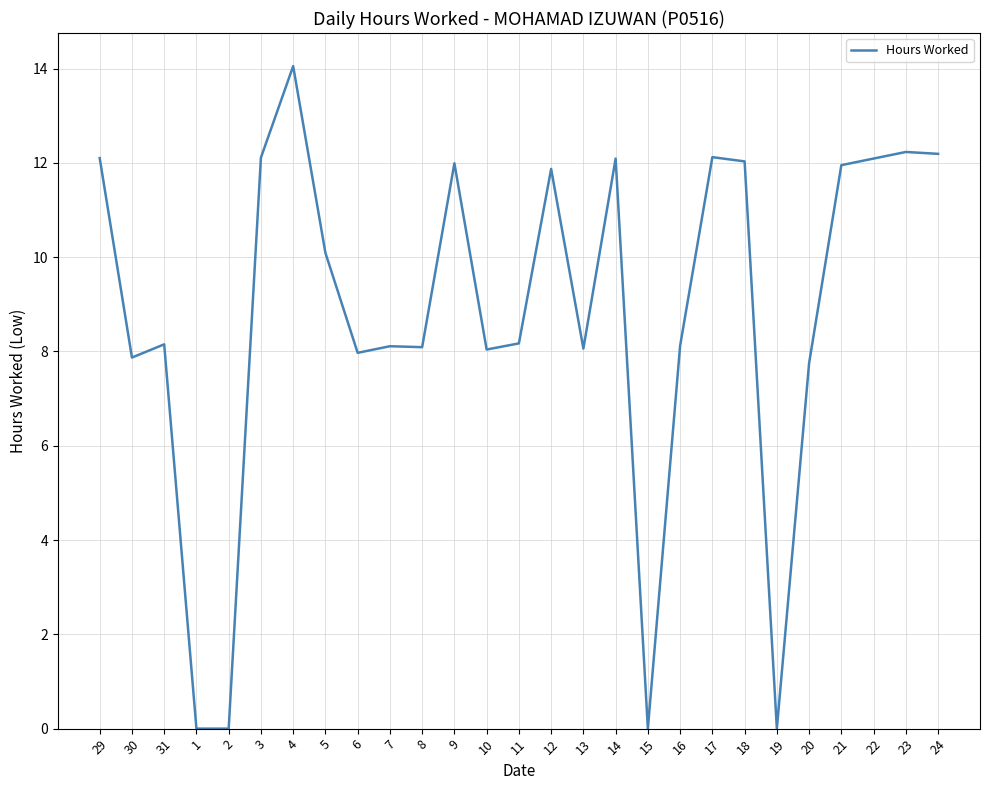

Is it true that the value at 21 is 7.7?

False